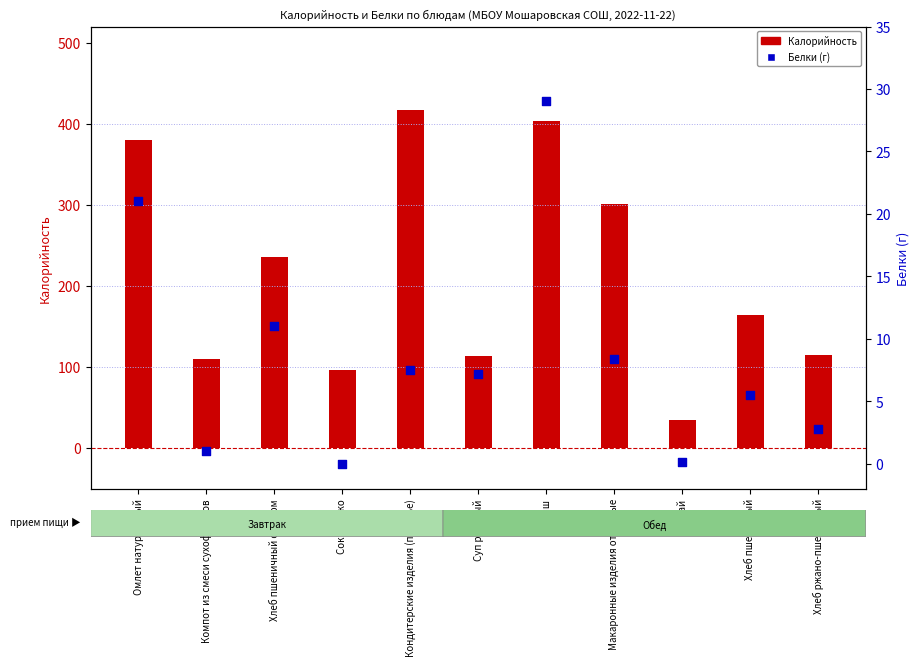

What are all the series names shown in the legend?

Калорийность, Белки (г)